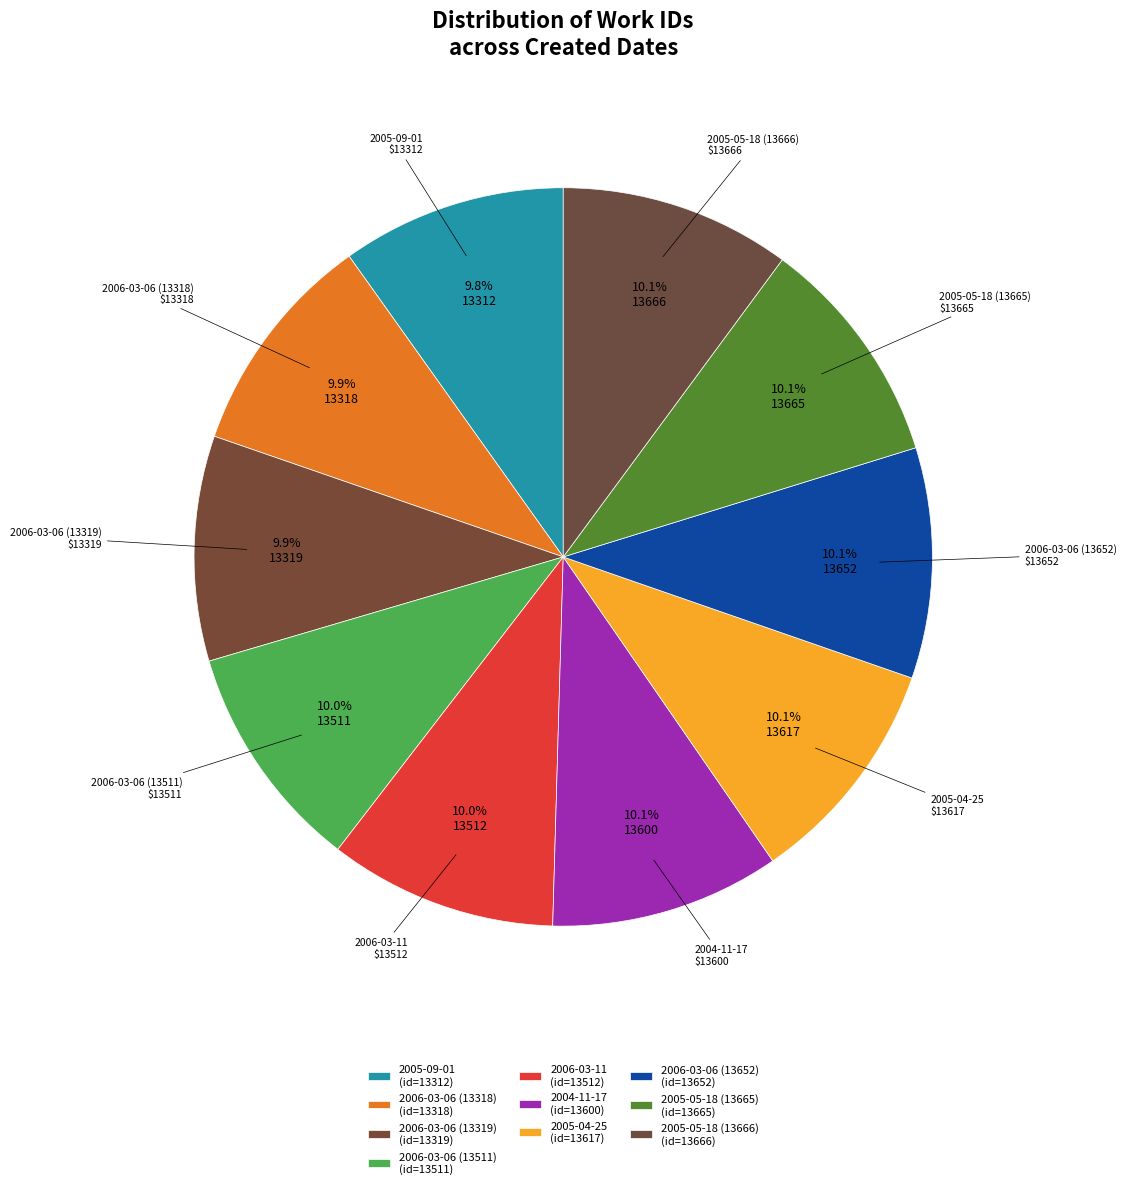

Is there any slice that represents more than half of the pie?

No